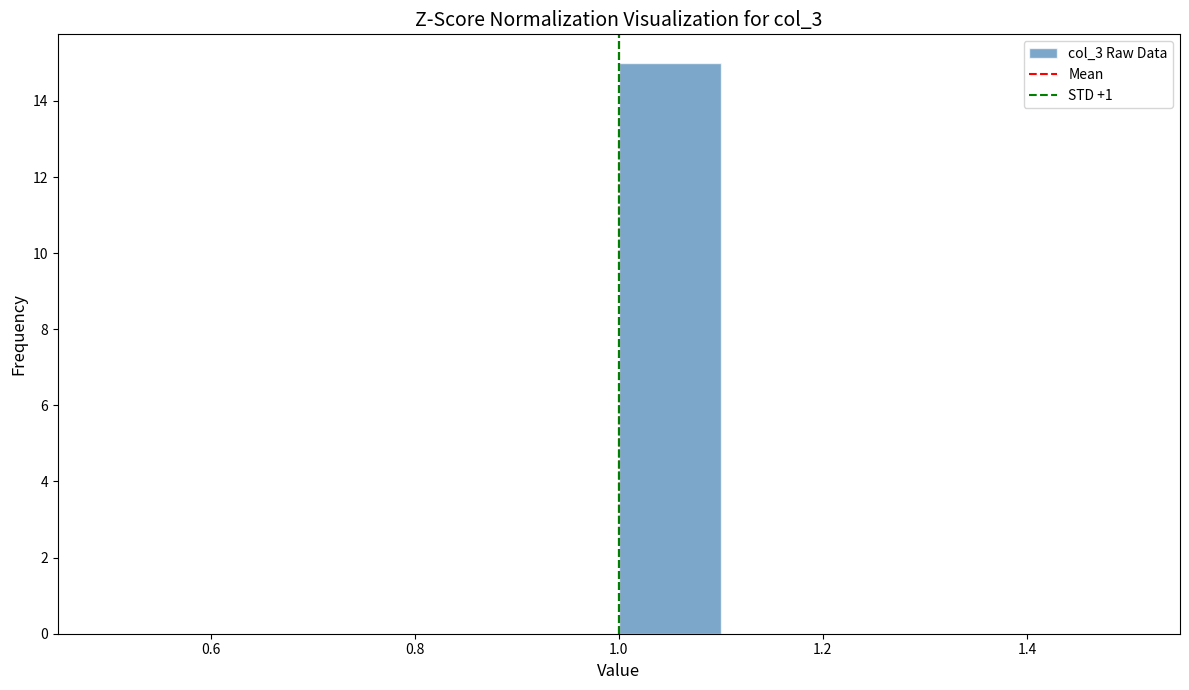

Reading left to right, list every bar in this chart as the range it spans on the x-axis followed by its height. The values are not printed on the chart, so give them approximately, as read against the axis.

0.5 to 0.6: 0
0.6 to 0.7: 0
0.7 to 0.8: 0
0.8 to 0.9: 0
0.9 to 1.0: 0
1.0 to 1.1: 15
1.1 to 1.2: 0
1.2 to 1.3: 0
1.3 to 1.4: 0
1.4 to 1.5: 0